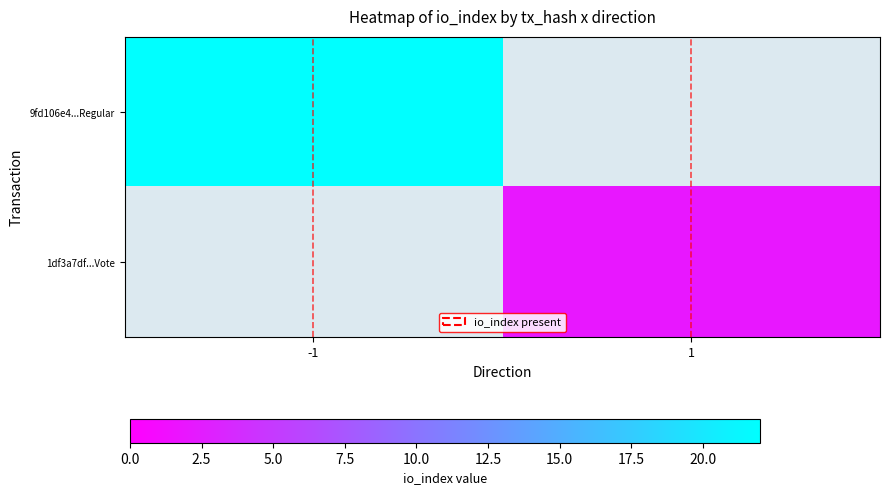

What is the maximum value shown in the chart?

22.0